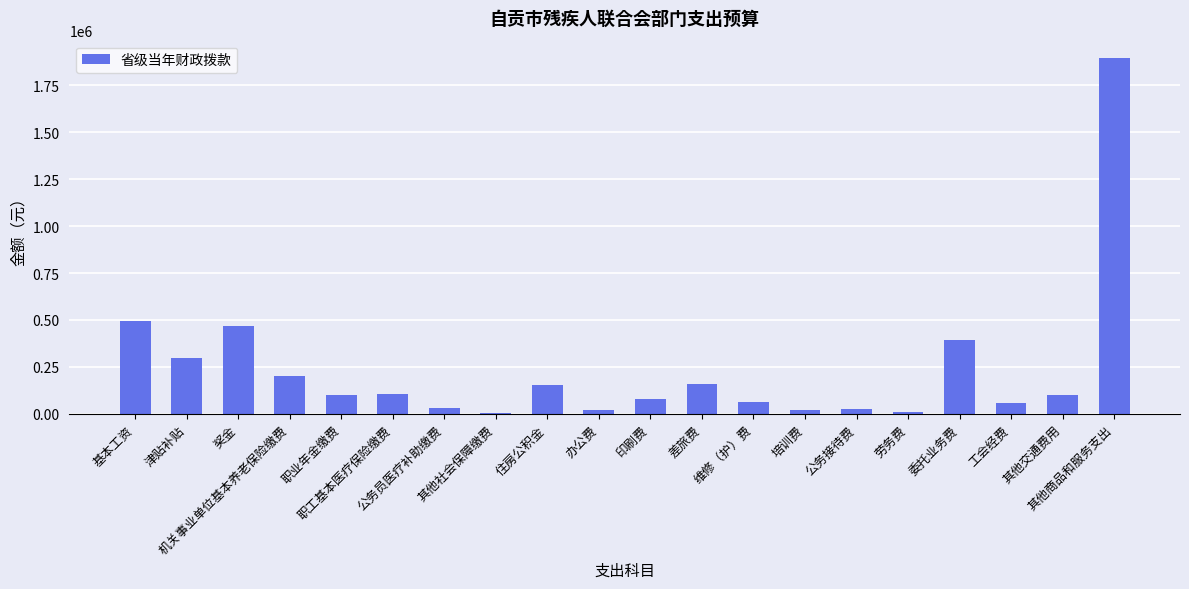

What is the sum of all values?

4676552.8